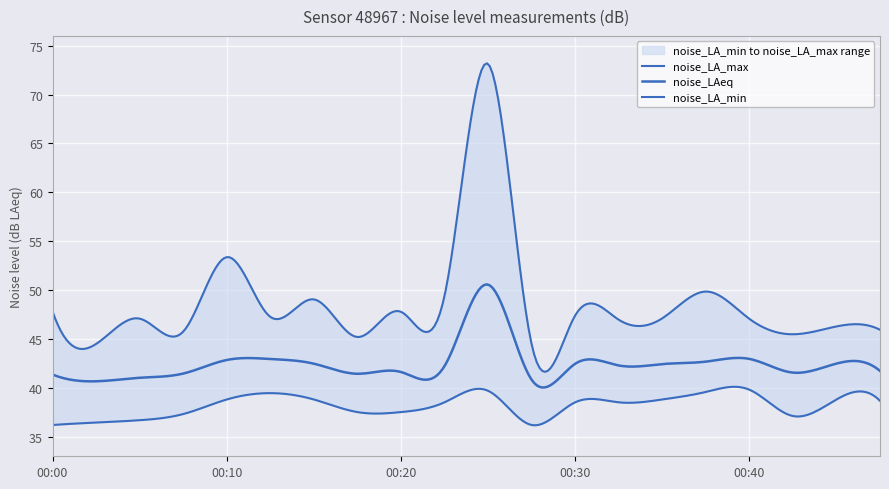

How many data points in noise_LAeq are above 42?

11